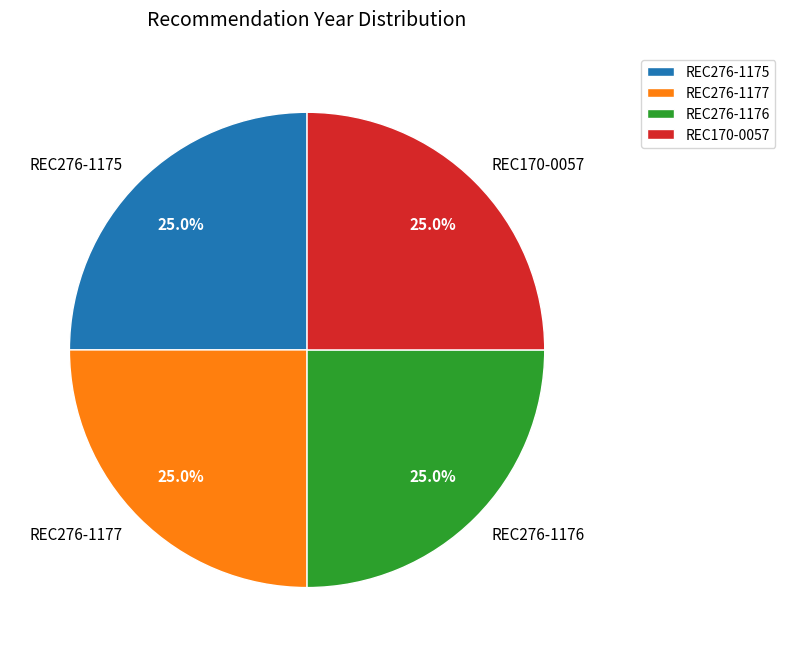

How much of the chart is everything except REC276-1175?

75.0%